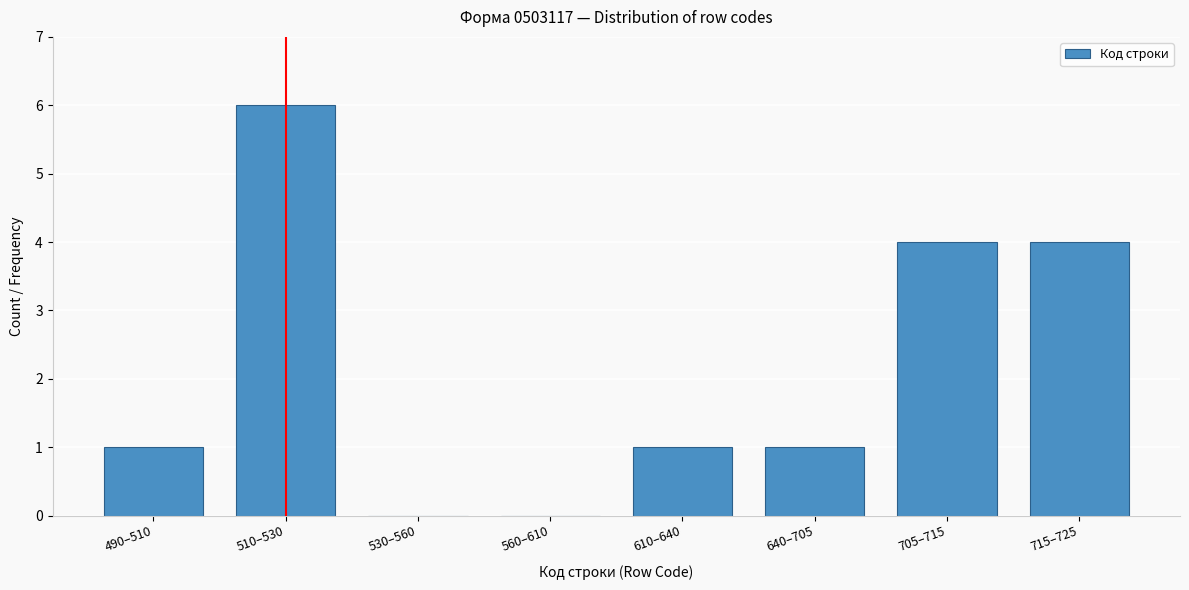

Reading right to left, what are all the values shown in this chart?

715–725=4	705–715=4	640–705=1	610–640=1	560–610=0	530–560=0	510–530=6	490–510=1